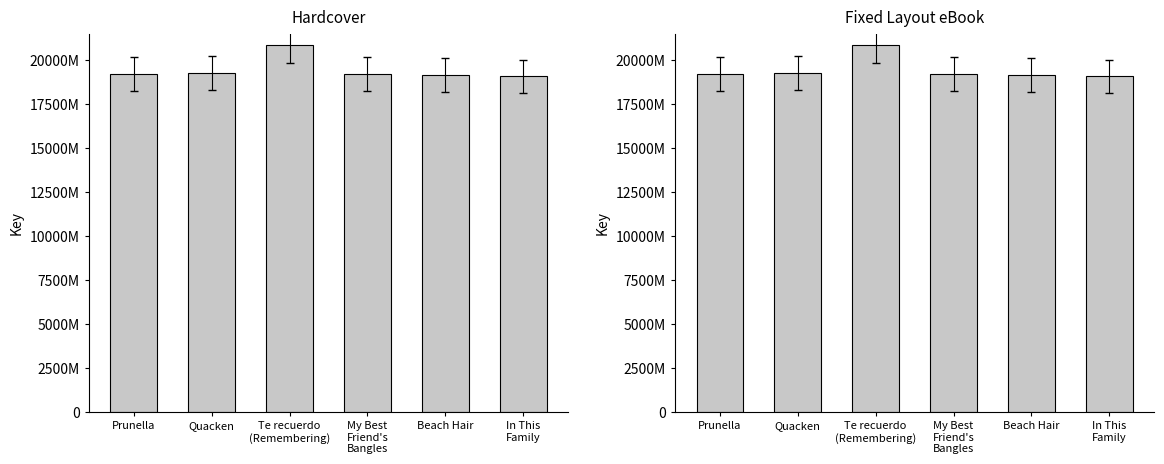

At which label does Fixed Layout eBook reach its peak?

Te recuerdo
(Remembering)